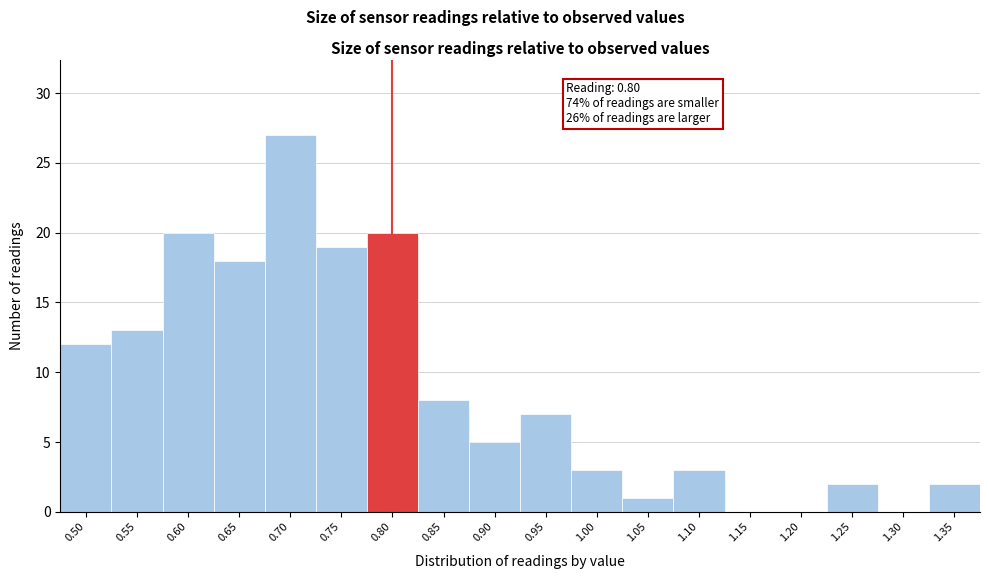

Which range on the x-axis has the tallest bar?

0.675 to 0.725